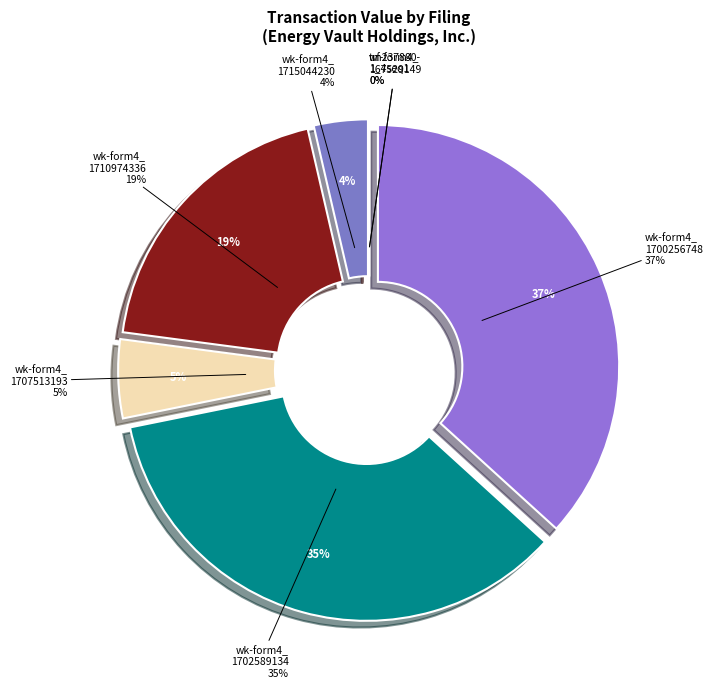

True or false: tm237880-1_4seq1.xml accounts for 0% of the total.

True